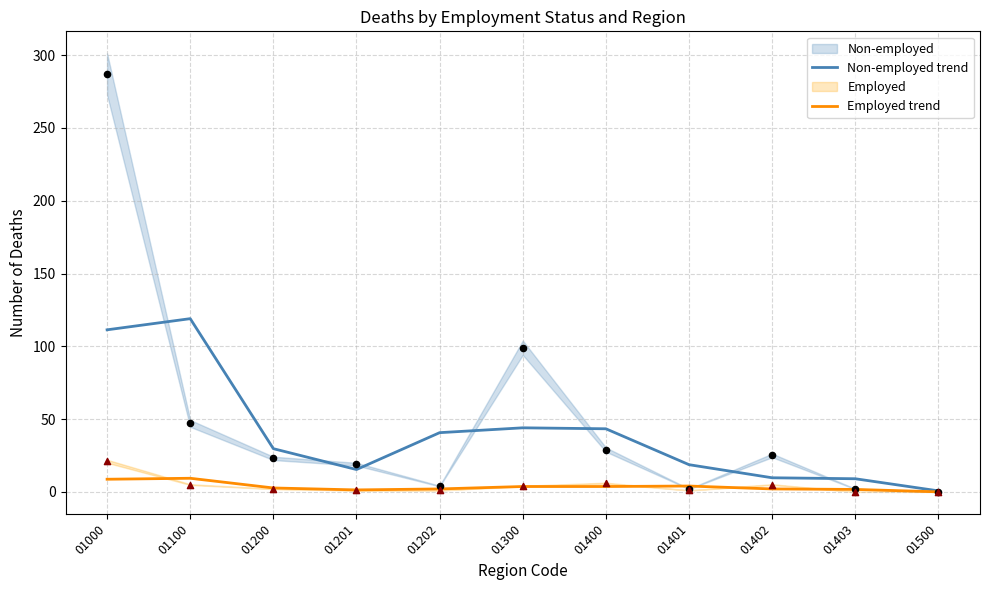

Which series reaches the maximum Y coordinate?

Non-employed trend